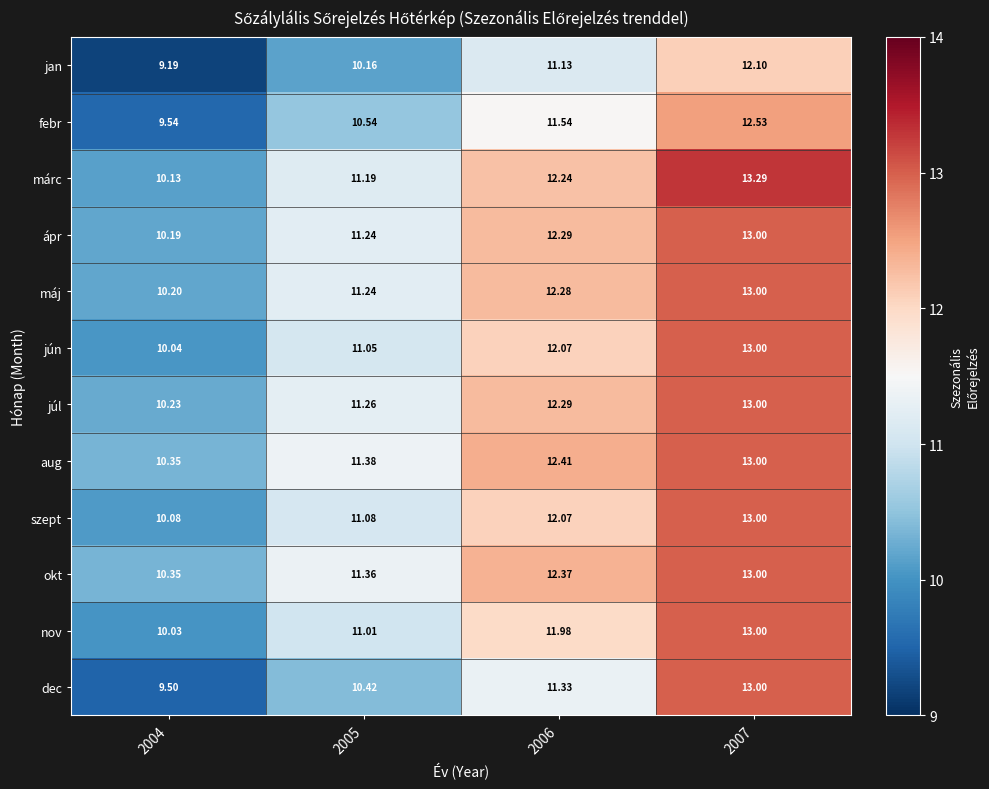

How many series are shown in this chart?

12